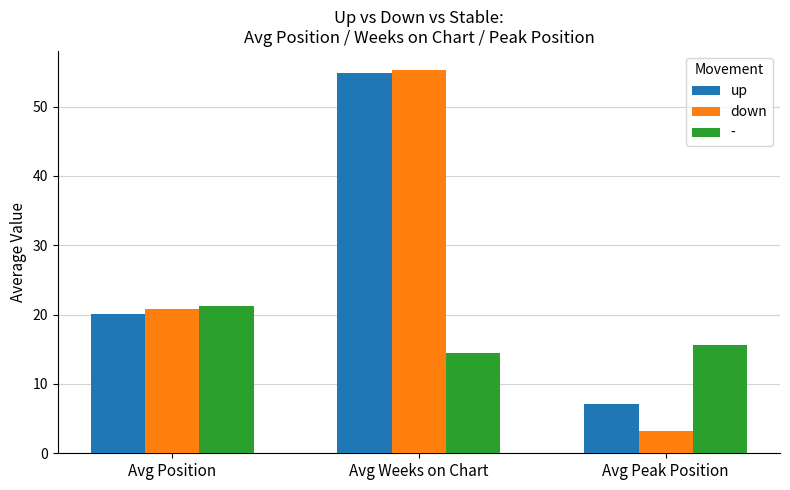

What is the difference between the down values at Avg Weeks on Chart and Avg Position?

34.5